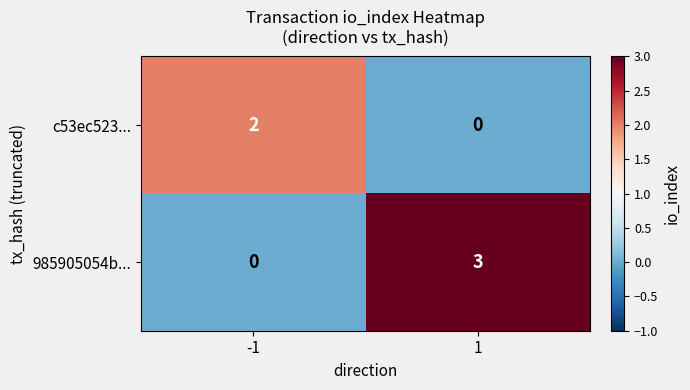

Reading left to right, transcribe all the data shown in this chart.

c53ec523...: -1=2	1=0
985905054b...: -1=0	1=3